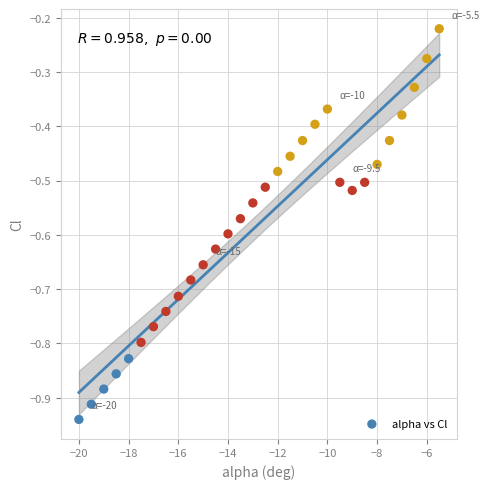

What is the range of X values (max minus min)?

14.5